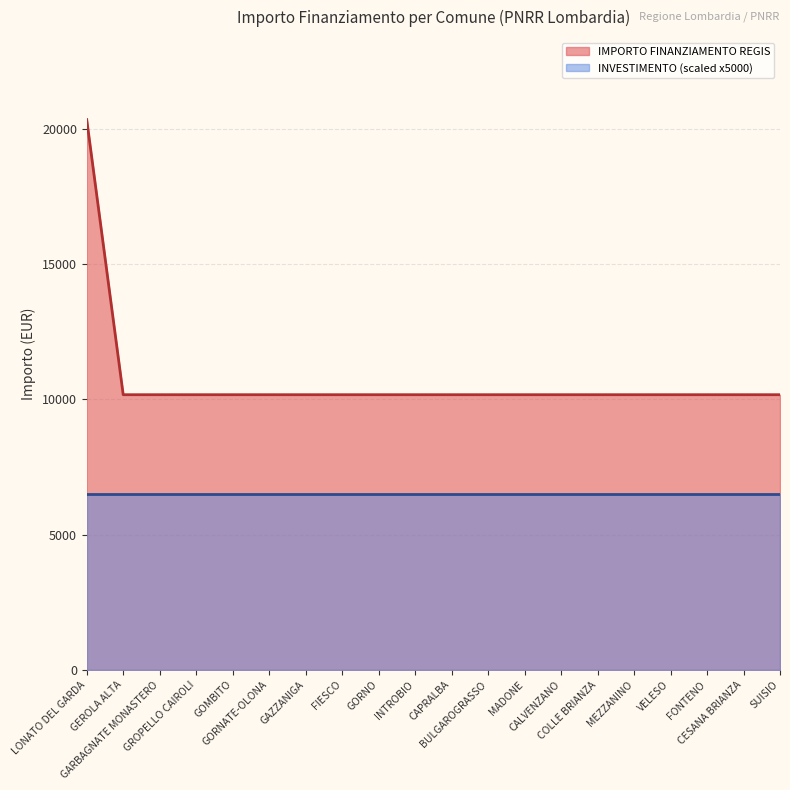

True or false: the data has more than 2 interior local peaks.

False